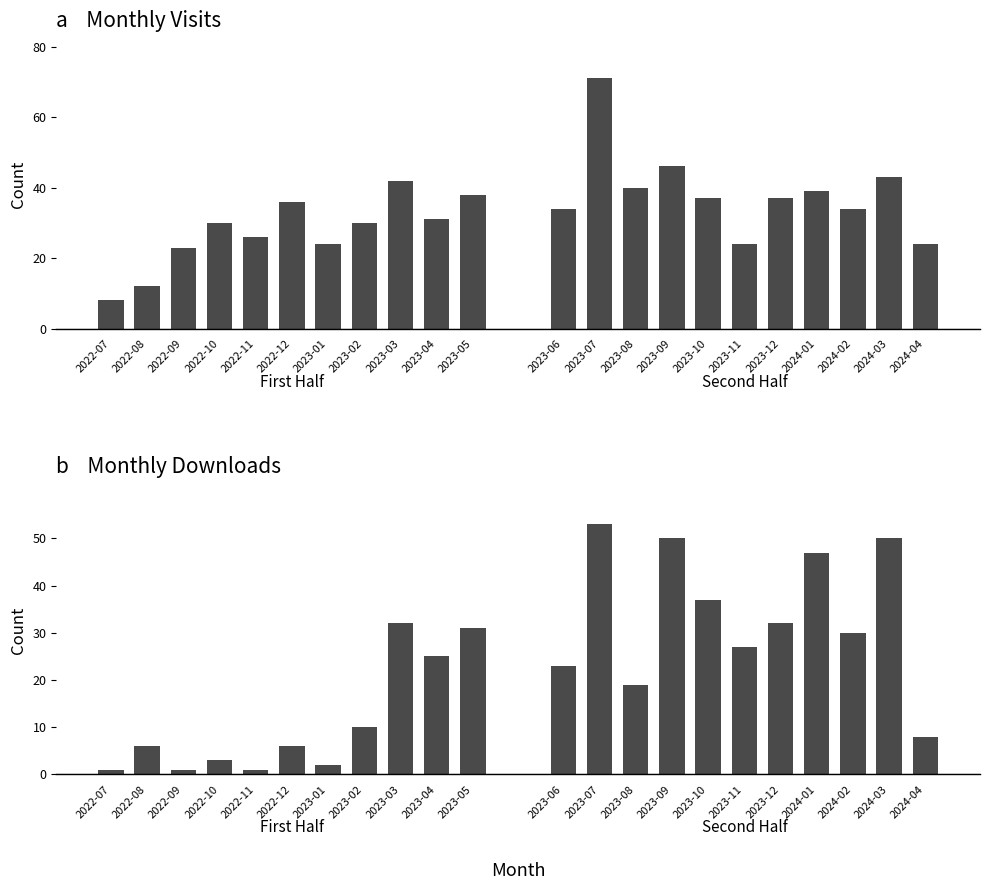

How many groups of bars are there?

11